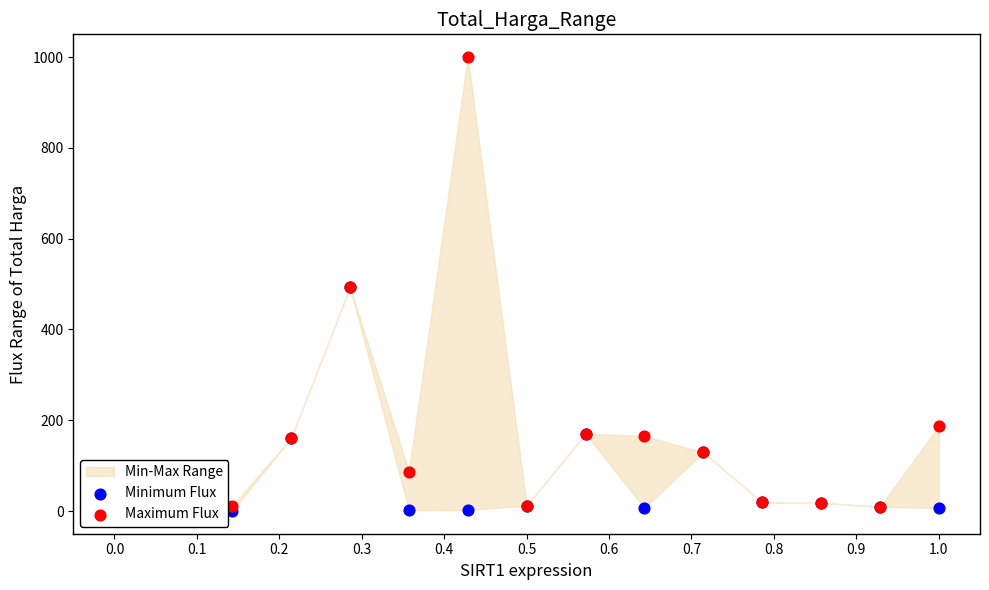

Which series reaches the minimum Y coordinate?

Minimum Flux